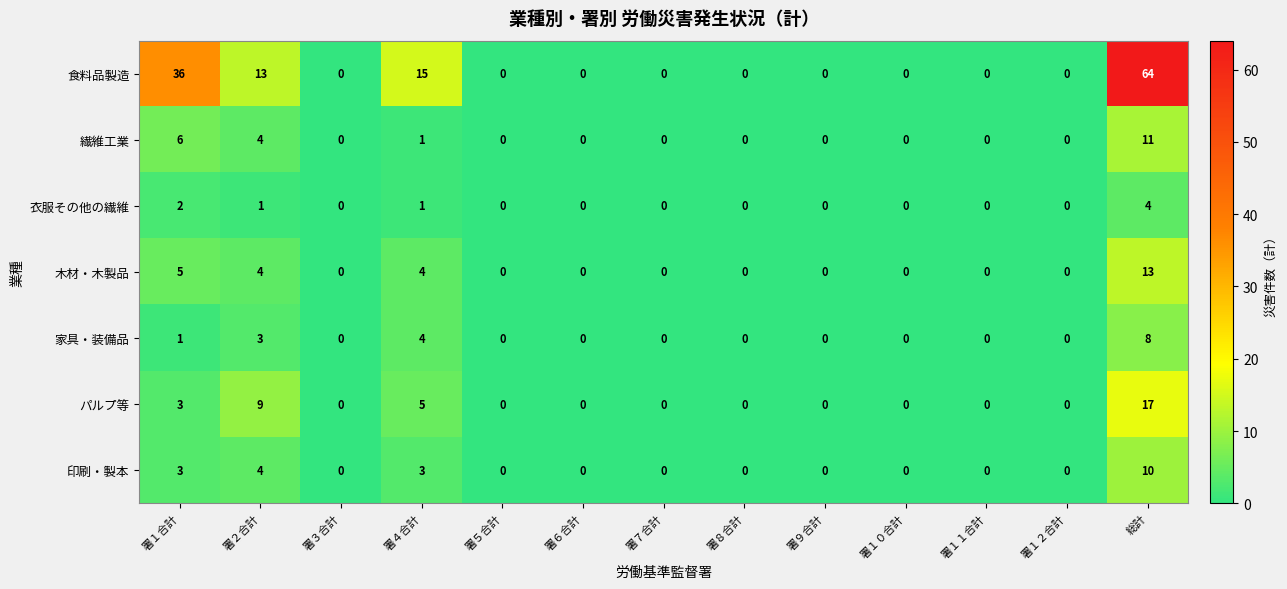

Count the number of data series in this chart.

7